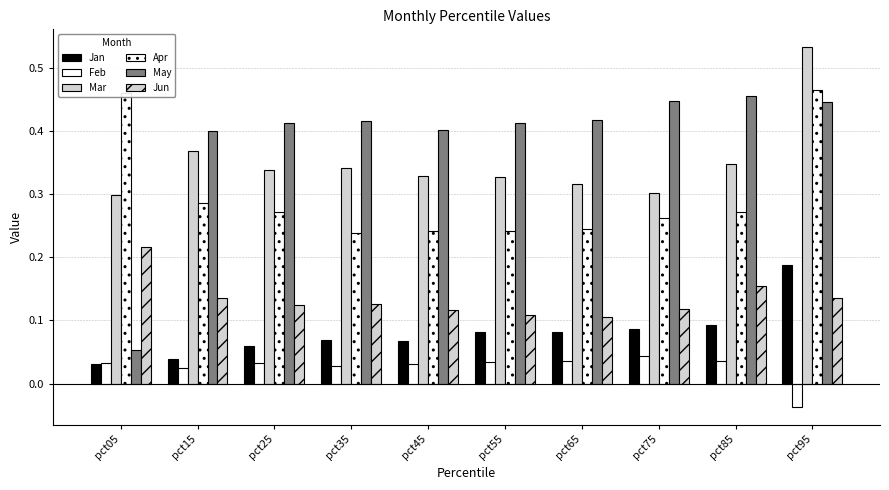

What is the sum of the May values at pct25 and pct05?

0.5